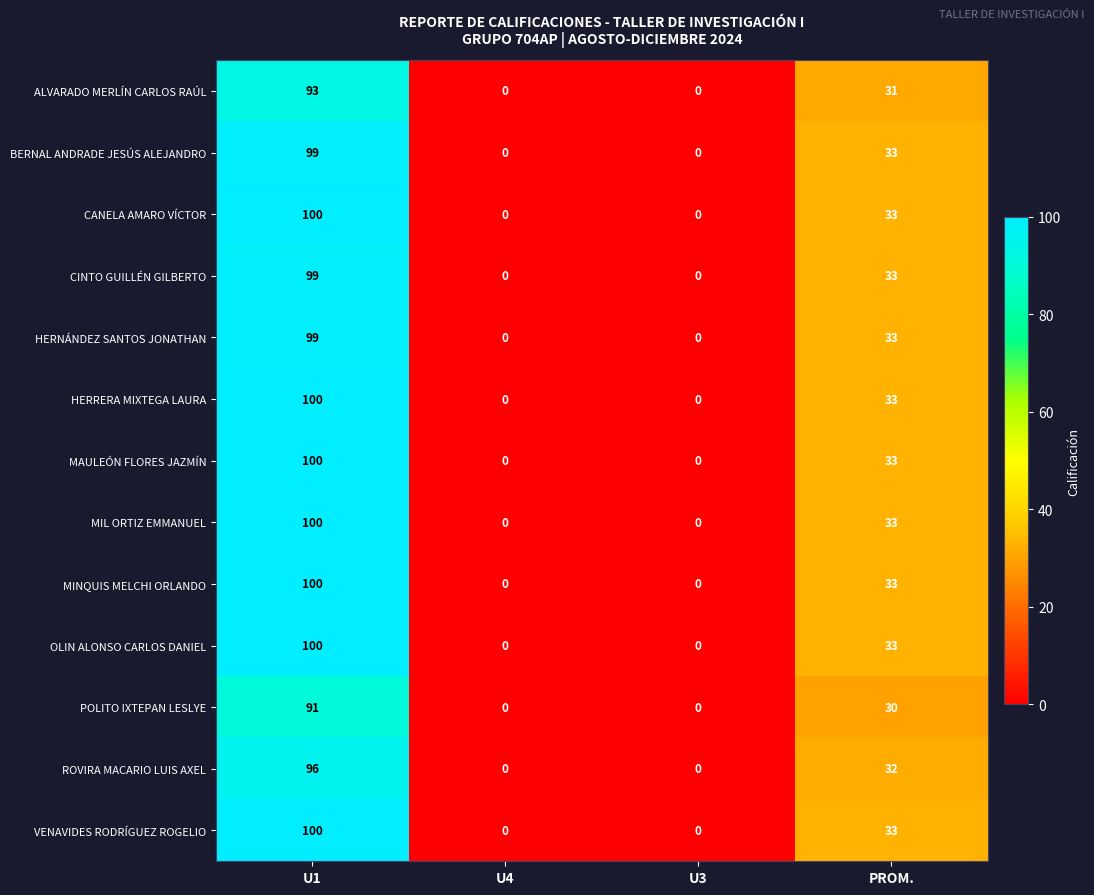

What is the total value across all series at PROM.?

423